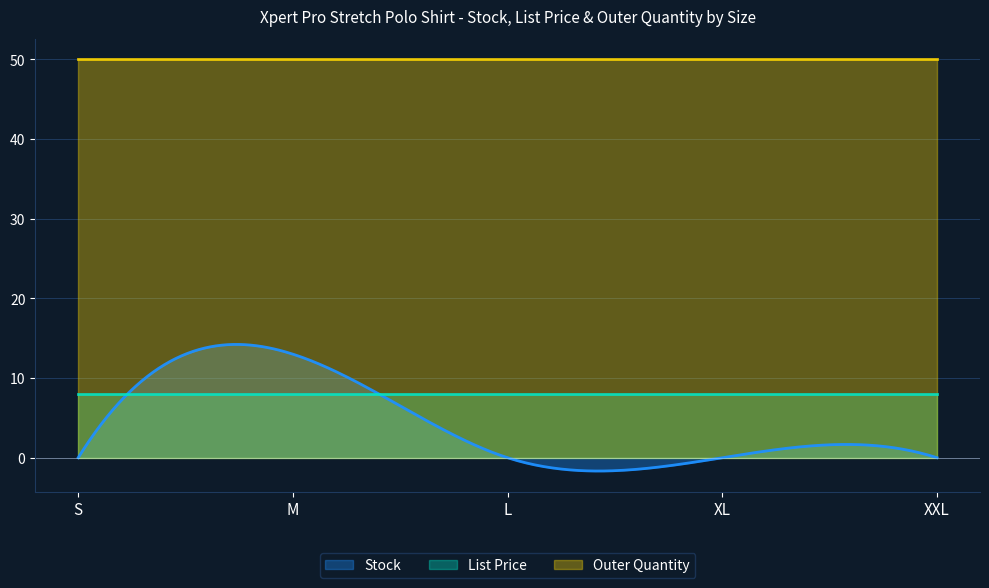

What are all the series names shown in the legend?

Stock, List Price, Outer Quantity